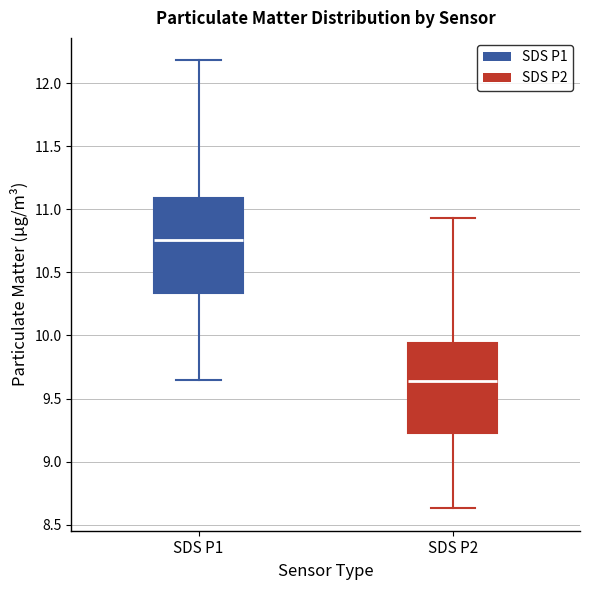

Reading left to right, transcribe this box plot: for each box, give where its median line is, the range the box spans, and where its two whiskers end, as read against the y-axis. The values are not printed on the chart, so give them approximately, as read against the axis.

SDS P1: median 10.75, box 10.35 to 11.10, whiskers 9.65 to 12.20
SDS P2: median 9.65, box 9.25 to 9.95, whiskers 8.65 to 10.95